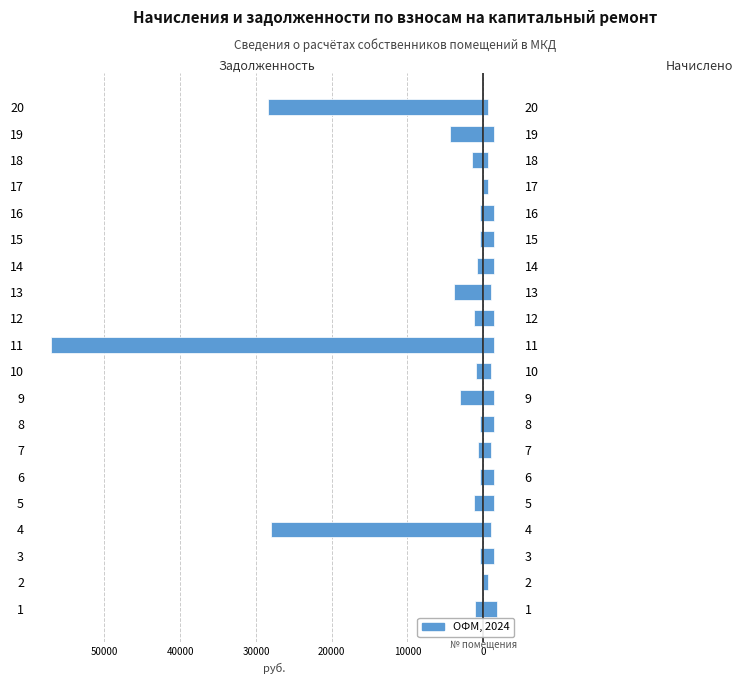

Rank the series at 2 from highest to lowest value.

Начислено, Задолженность